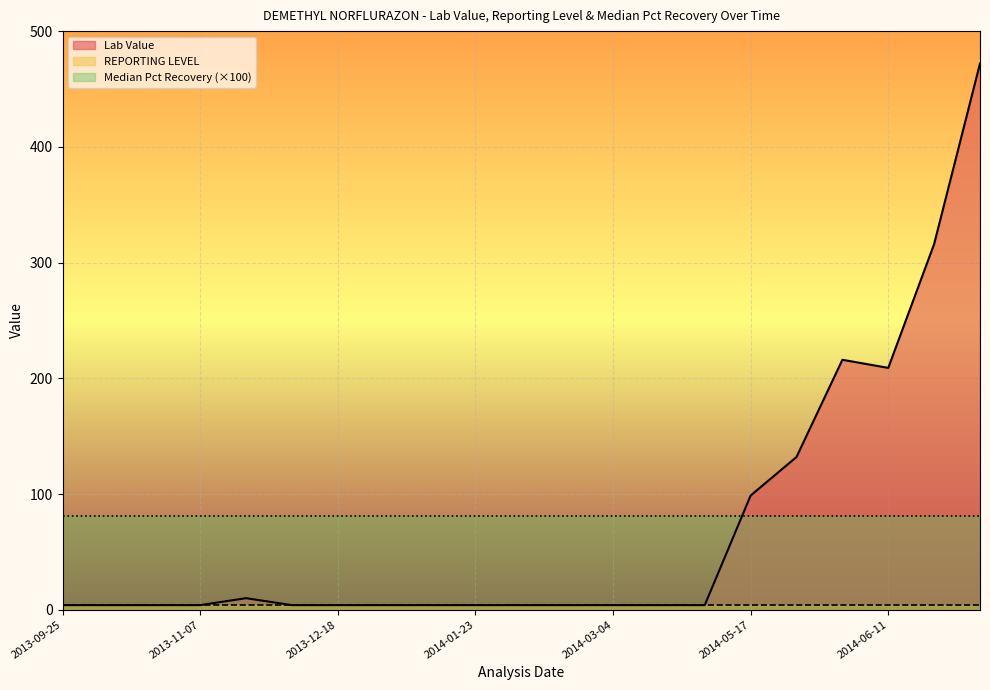

The value of Lab Value at 2013-09-29 is 4.0. True or false?

True